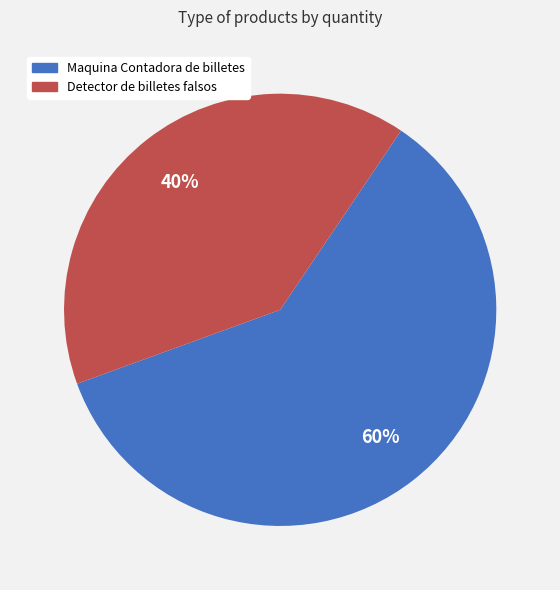

Combined, do Maquina Contadora de billetes and Detector de billetes falsos account for over 50%?

Yes